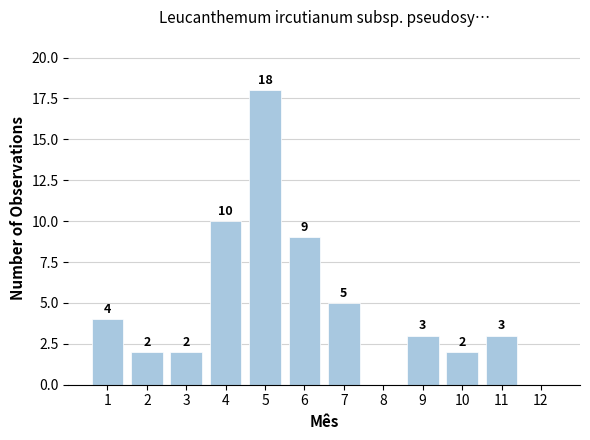

Reading left to right, list all the values displayed in this chart.

4	2	2	10	18	9	5	0	3	2	3	0